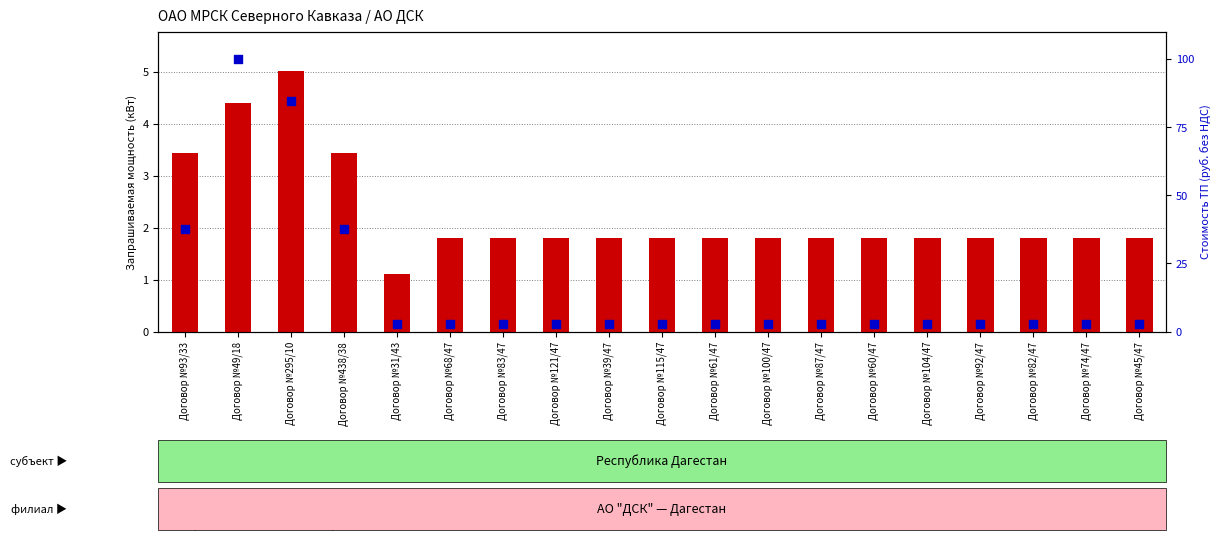

What are all the series names shown in the legend?

transformed count, percentile rank within the sample